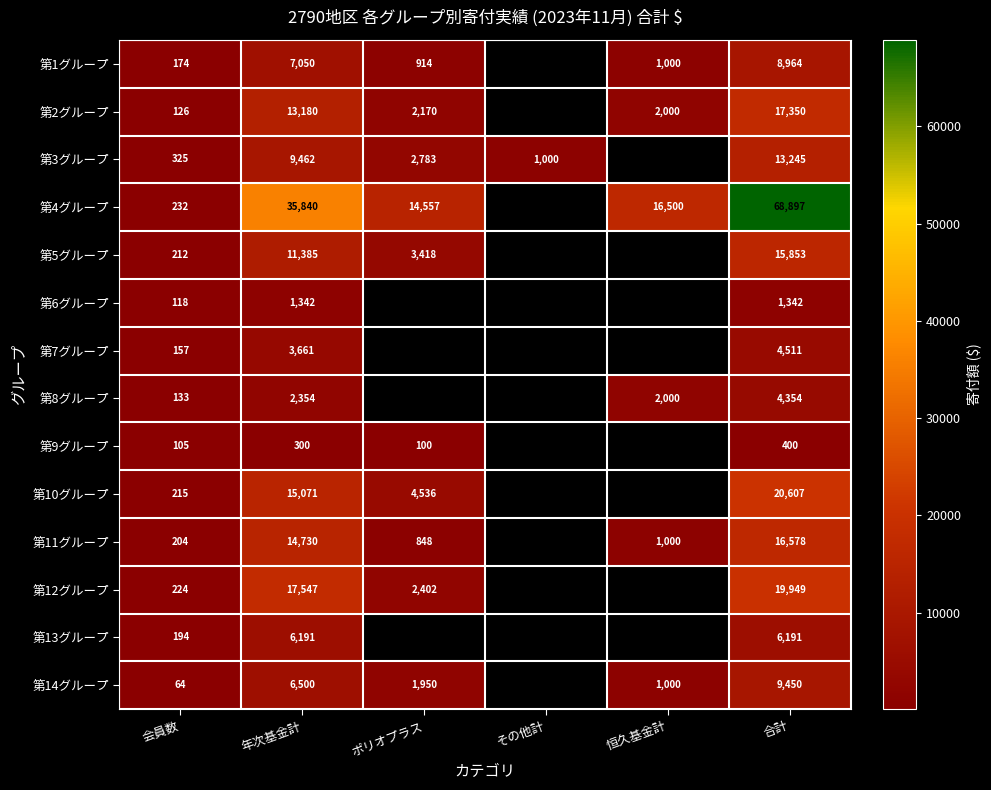

What is the sum of the 第2グループ values at 恒久基金計 and 会員数?

2126